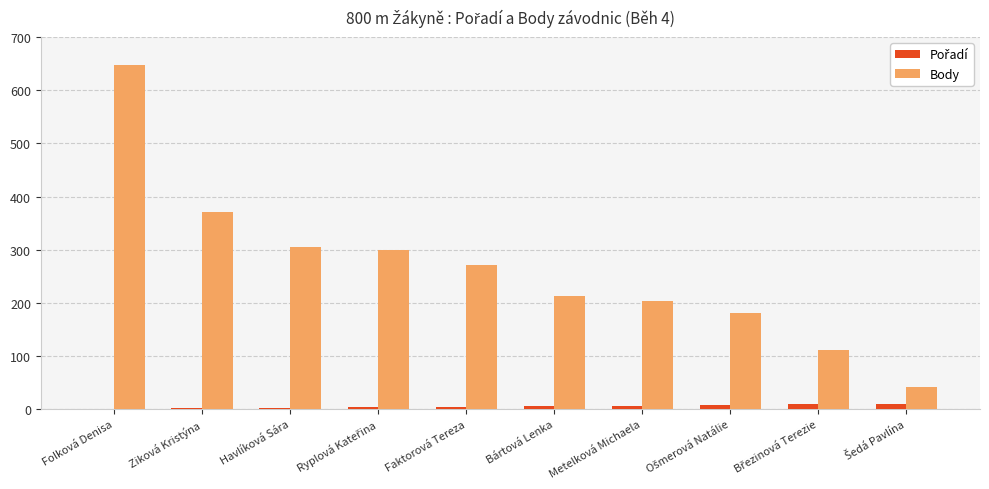

What is the sum of all Body values?

2648